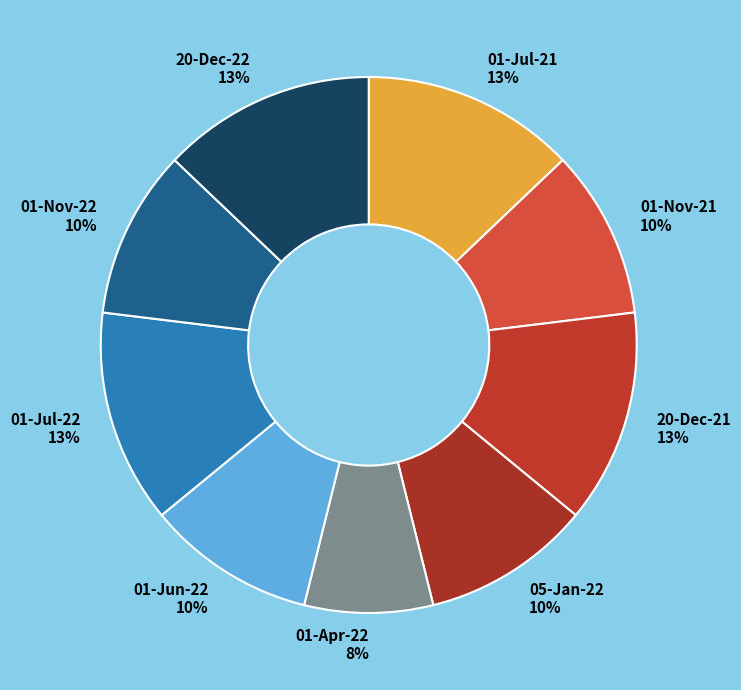

To the nearest percent, what is the combined percentage of 01-Jul-21 and 20-Dec-22?

26%